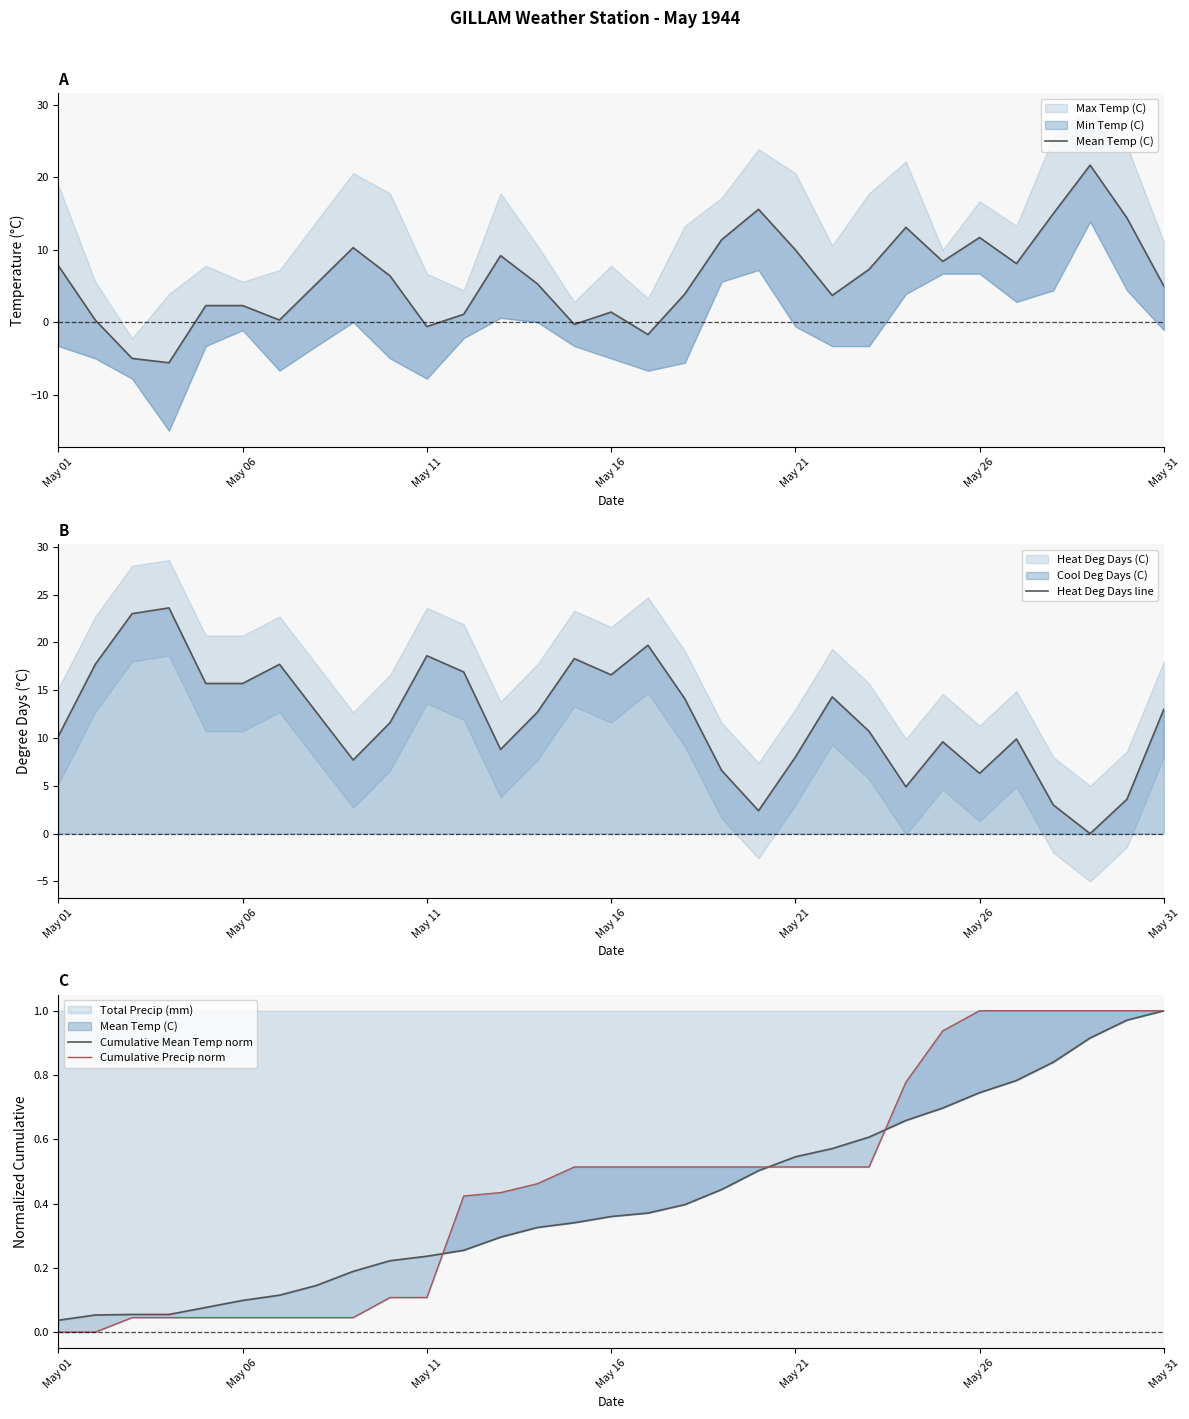

The Total Precip (mm) series shows 0.2 at May 26. True or false?

False